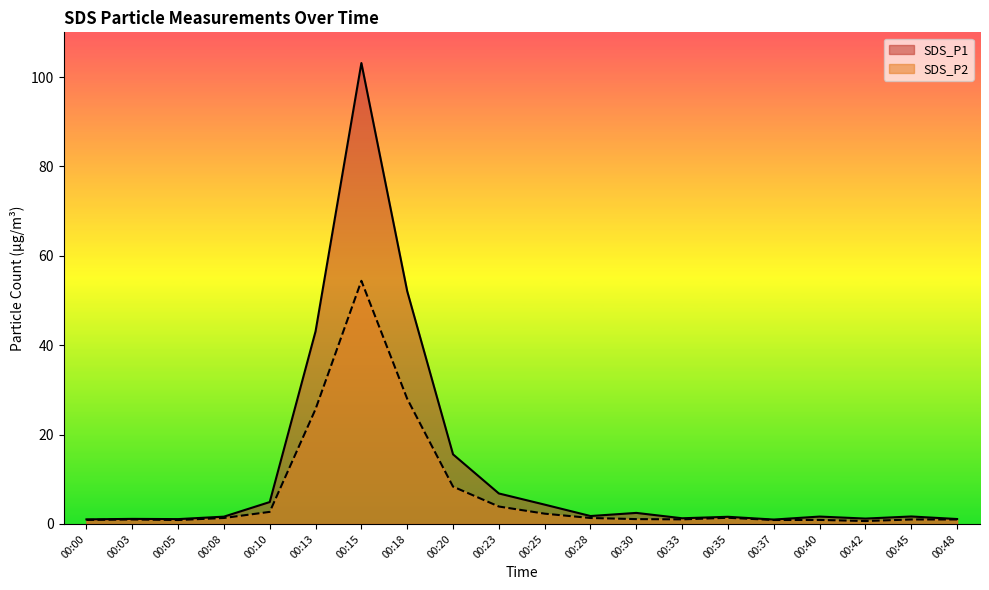

What is the value of the SDS_P1 point at the 6th from the left?

43.1